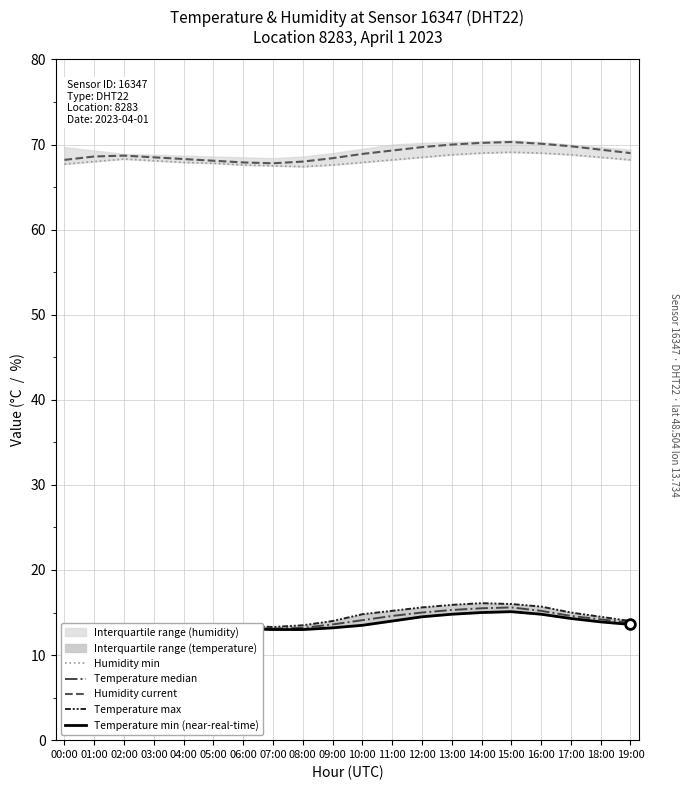

How many values in the Temperature max series exceed 14?

9